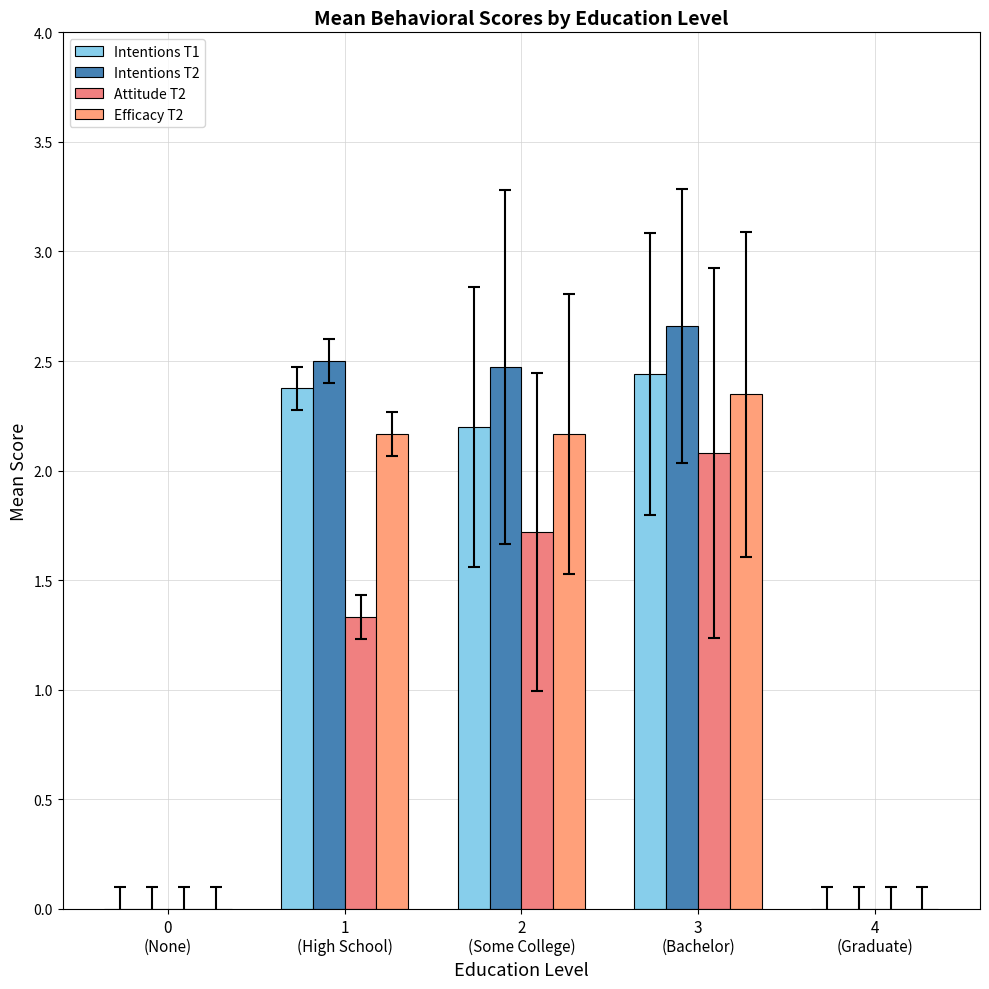

Rank the series by their maximum value, from lowest to highest.

Attitude T2, Efficacy T2, Intentions T1, Intentions T2